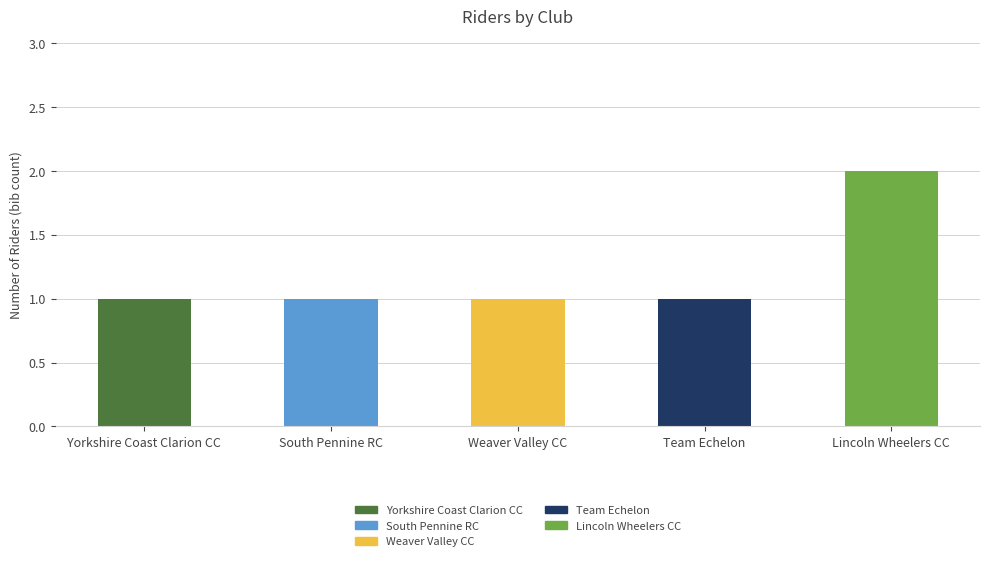

Does the chart contain any negative values?

No